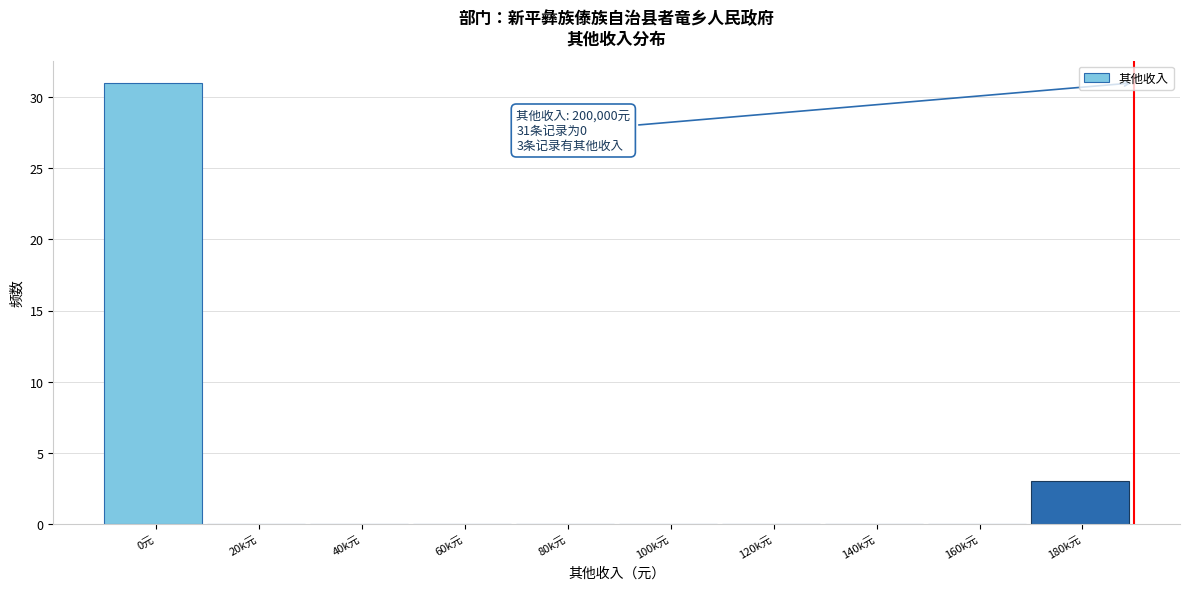

Reading left to right, what are all the values shown in this chart?

0元=31	20k元=0	40k元=0	60k元=0	80k元=0	100k元=0	120k元=0	140k元=0	160k元=0	180k元=3